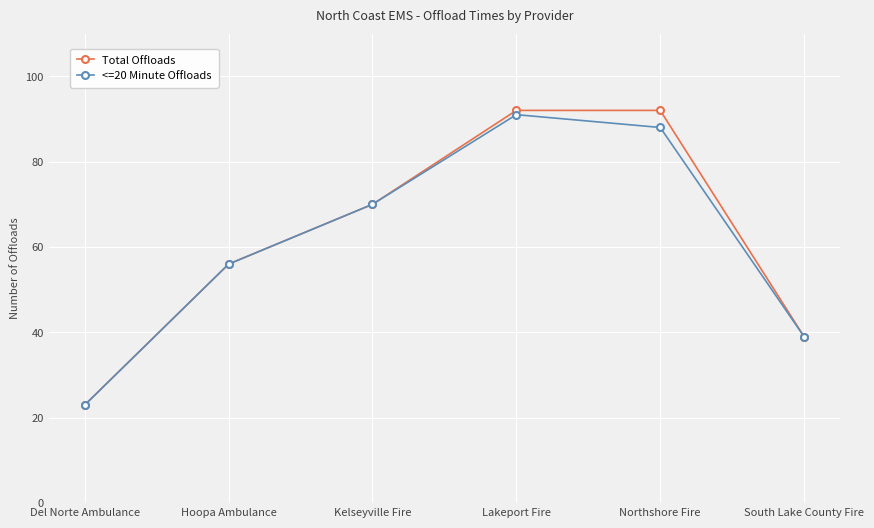

What is the total value across all series at South Lake County Fire?

78